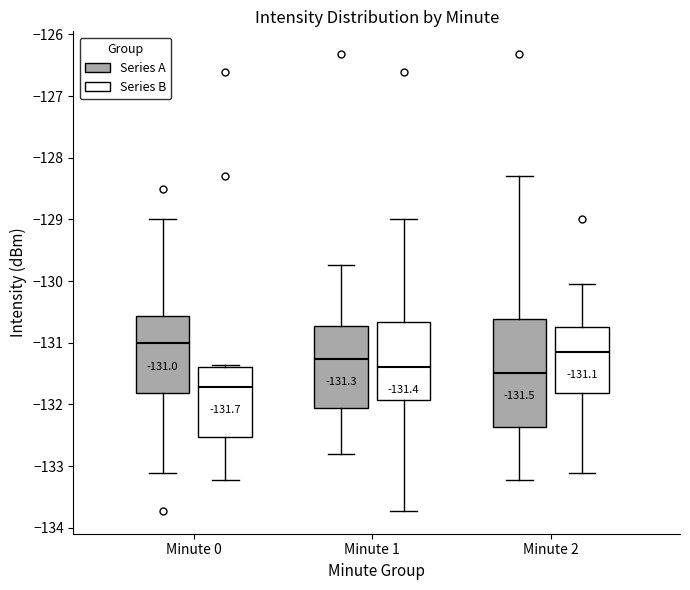

Comparing the boxes themselves (not the whiskers), which one is the tallest?

Minute 2 (Series A)